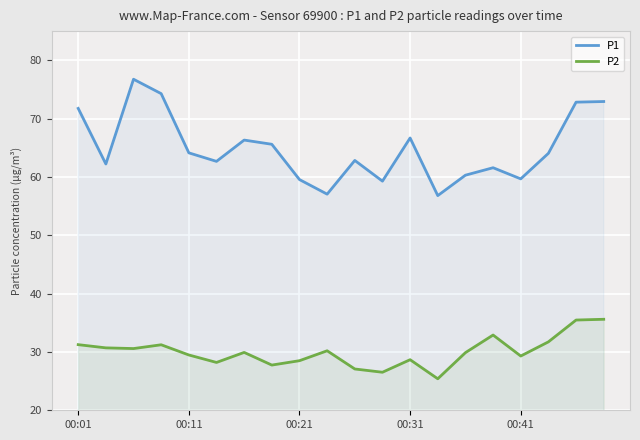

True or false: P2 and P1 cross at least once.

False